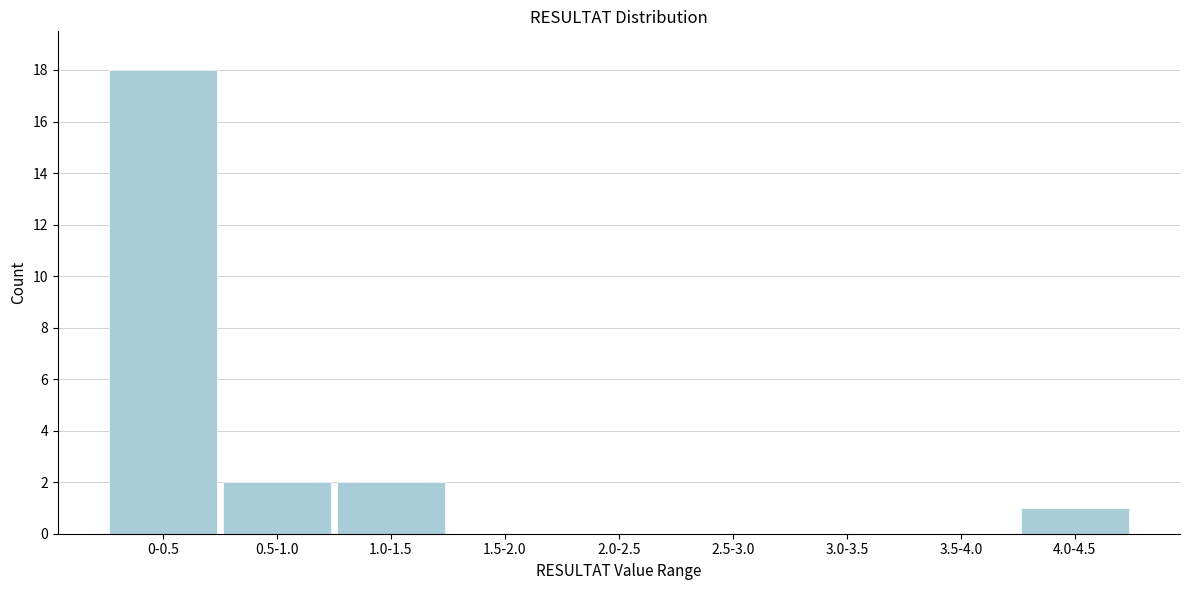

Reading left to right, what are all the values shown in this chart?

0-0.5=18	0.5-1.0=2	1.0-1.5=2	1.5-2.0=0	2.0-2.5=0	2.5-3.0=0	3.0-3.5=0	3.5-4.0=0	4.0-4.5=1